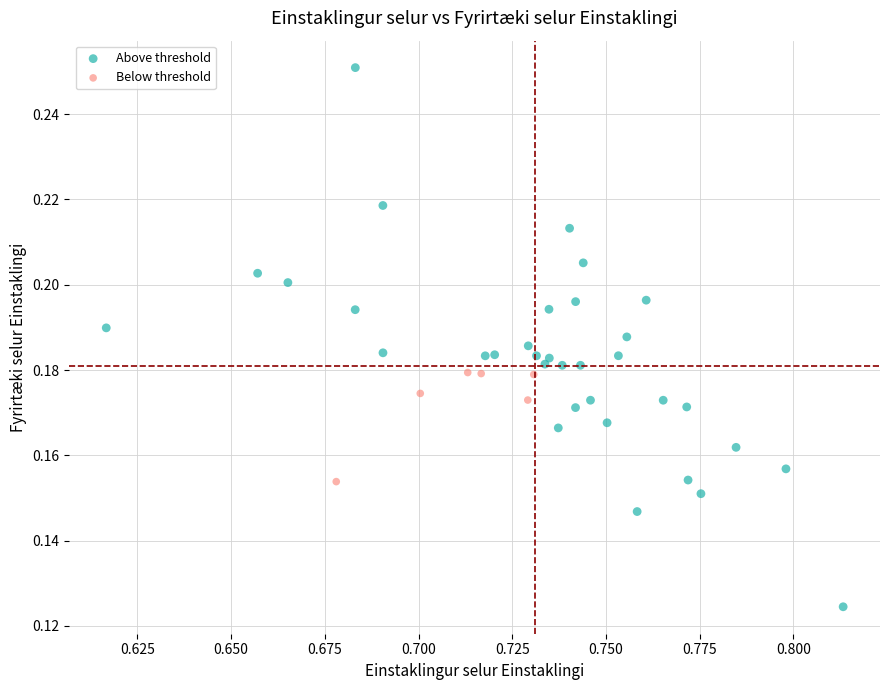

Which series contains the highest Y value?

Above threshold